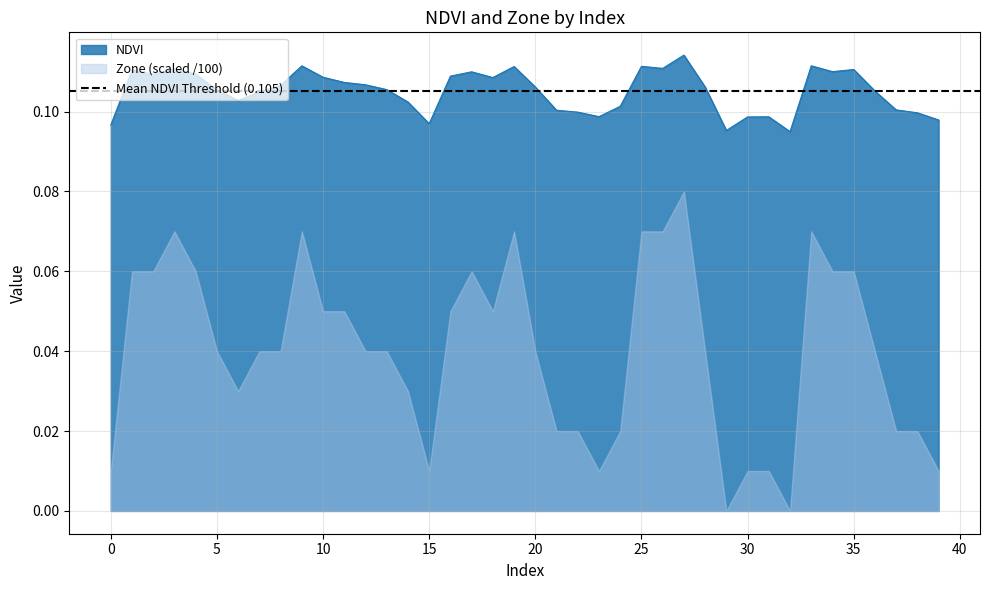

True or false: NDVI has a value of 0.2 at 35.

False